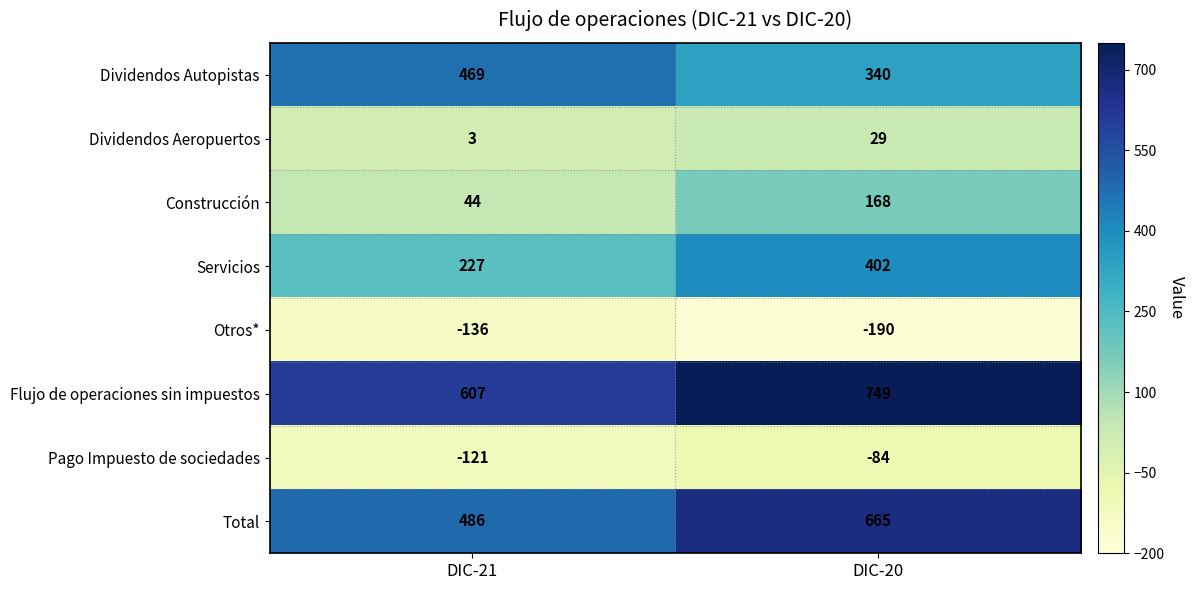

Reading left to right, what are all the values shown in this chart?

Dividendos Autopistas: DIC-21=469	DIC-20=340
Dividendos Aeropuertos: DIC-21=3	DIC-20=29
Construcción: DIC-21=44	DIC-20=168
Servicios: DIC-21=227	DIC-20=402
Otros*: DIC-21=-136	DIC-20=-190
Flujo de operaciones sin impuestos: DIC-21=607	DIC-20=749
Pago Impuesto de sociedades: DIC-21=-121	DIC-20=-84
Total: DIC-21=486	DIC-20=665